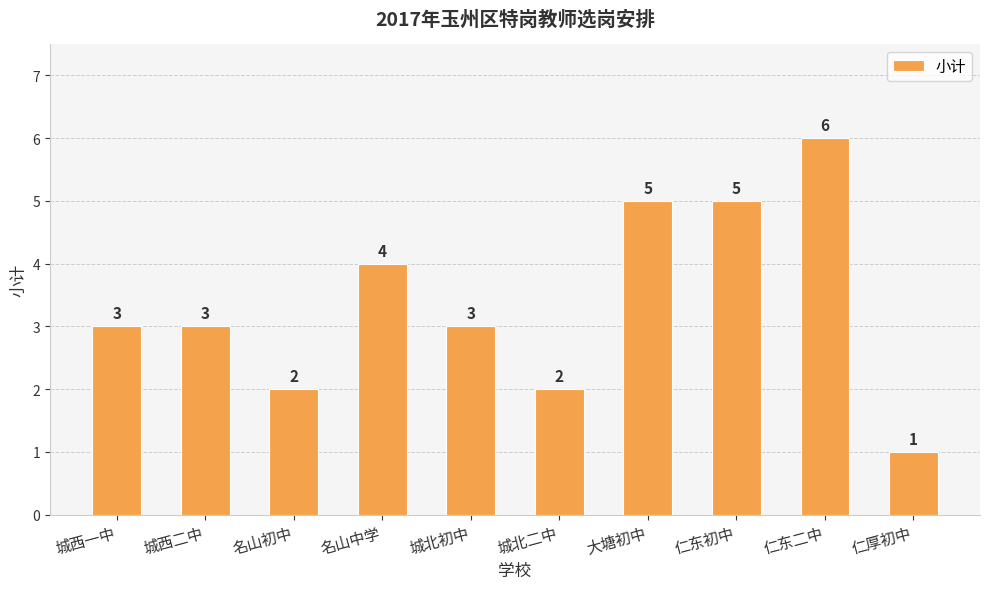

The value at 城北初中 is 2. True or false?

False